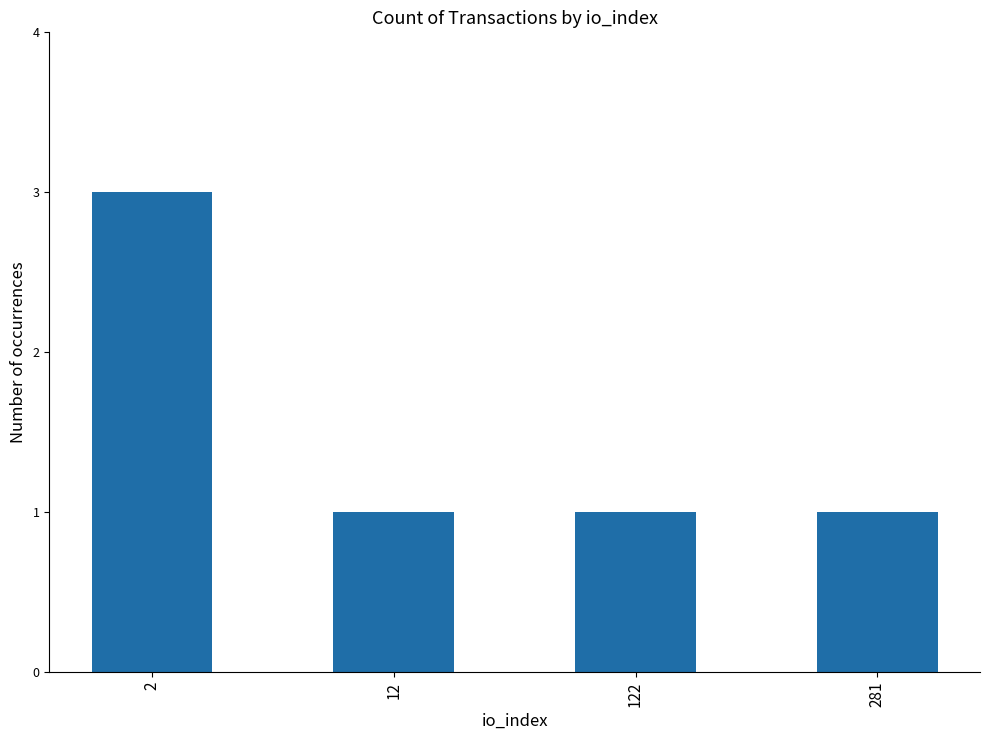

How many categories are shown in the chart?

4